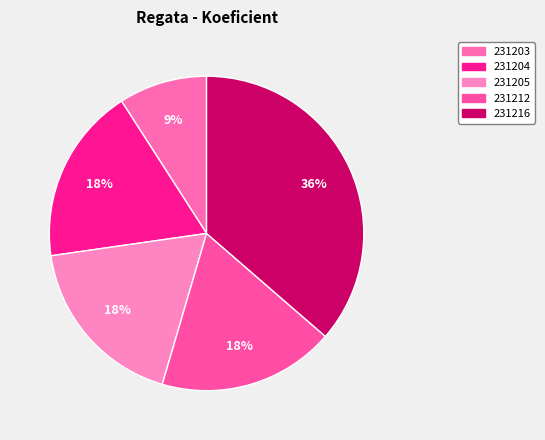

To the nearest percent, what is the combined percentage of 231203 and 231205?

27%